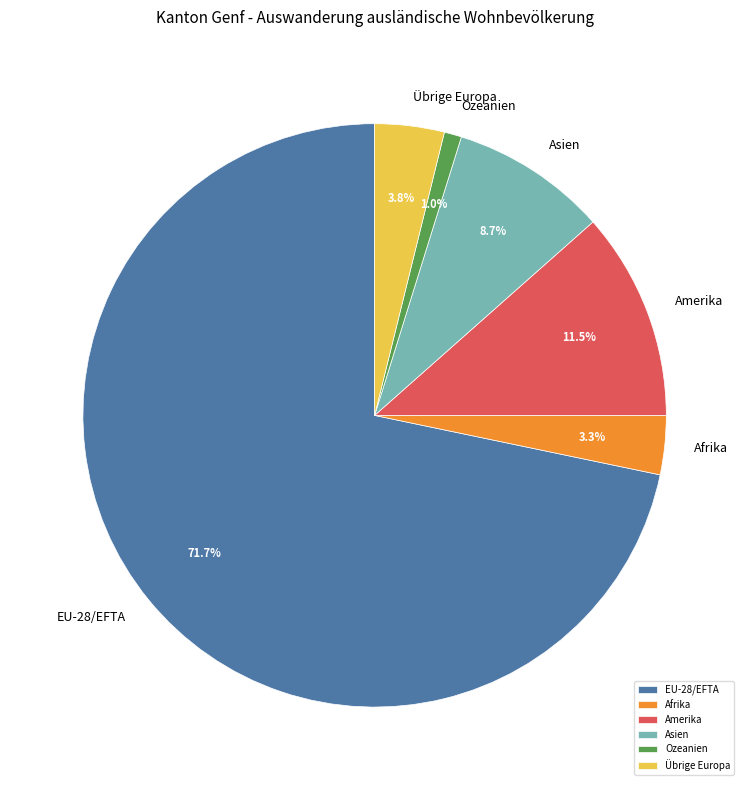

Does Afrika account for over 50% of the chart?

No